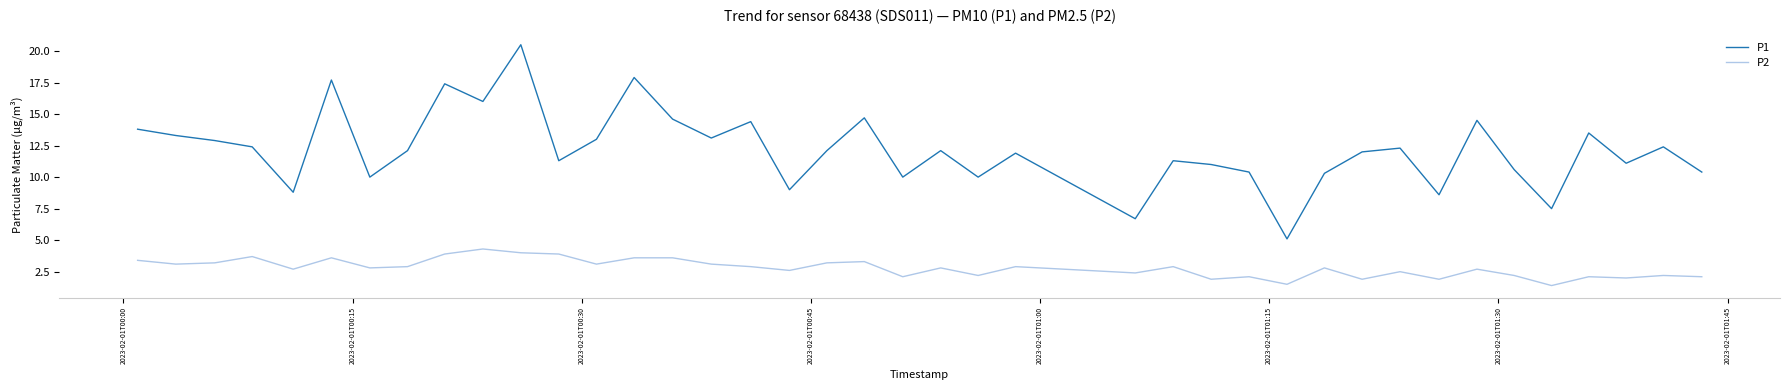

Rank the series by their average value, from lowest to highest.

P2, P1